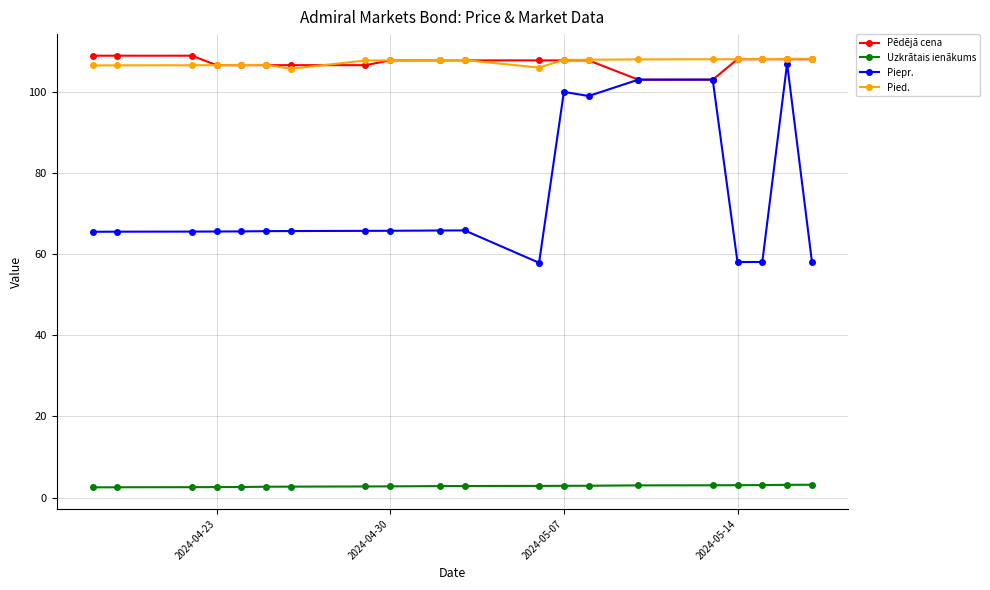

True or false: Pēdējā cena and Uzkrātais ienākums intersect in this chart.

False